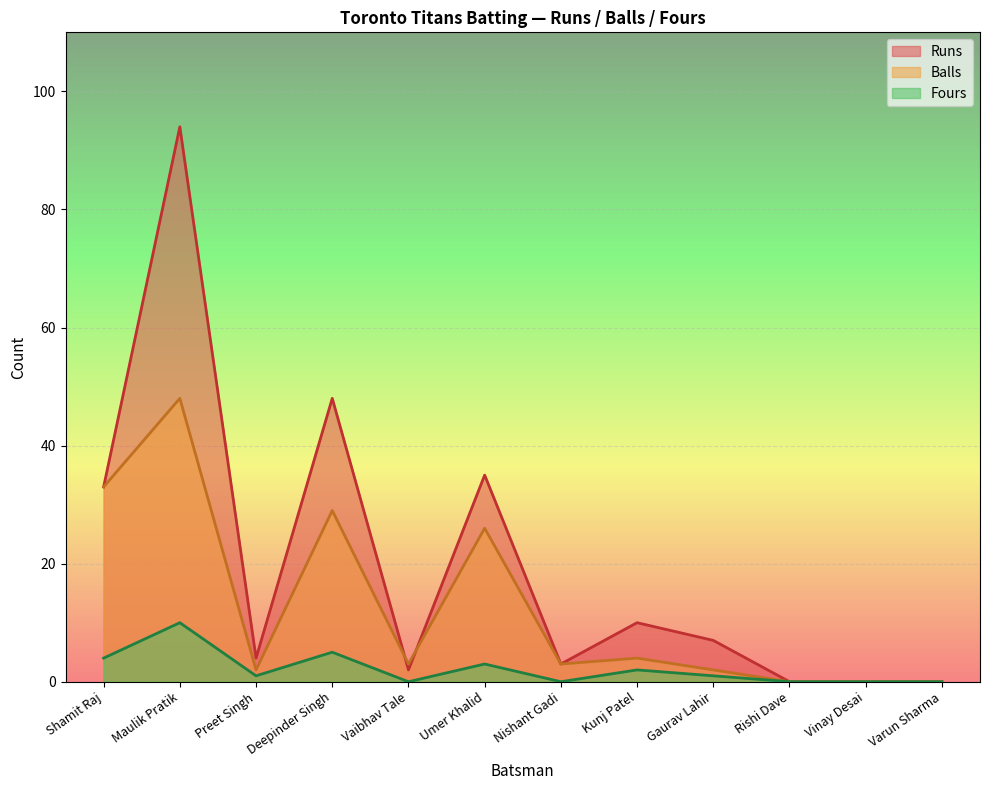

Rank the categories by Runs value from lowest to highest.

Rishi Dave, Vinay Desai, Varun Sharma, Vaibhav Tale, Nishant Gadi, Preet Singh, Gaurav Lahir, Kunj Patel, Shamit Raj, Umer Khalid, Deepinder Singh, Maulik Pratik